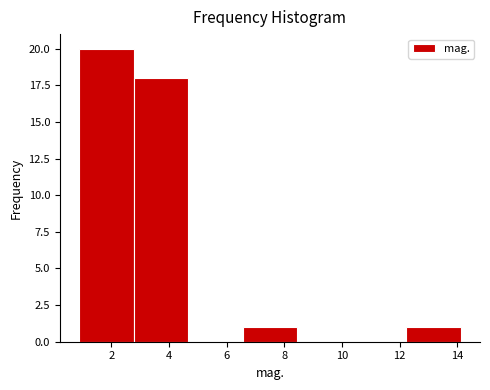

Reading left to right, list every bar in this chart as the range it spans on the x-axis followed by its height. Neither the bar edges nor the heights are printed on the chart, so give them approximately, as read against the axes.

0.8 to 2.8: 20
2.8 to 4.6: 18
4.6 to 6.6: 0
6.6 to 8.4: 1
8.4 to 10.4: 0
10.4 to 12.2: 0
12.2 to 14.2: 1